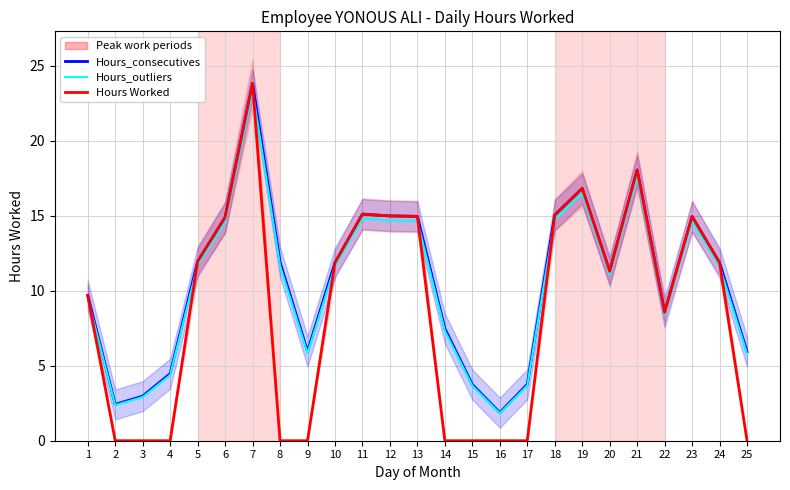

Which category has the highest value in the Hours_consecutives series?

7